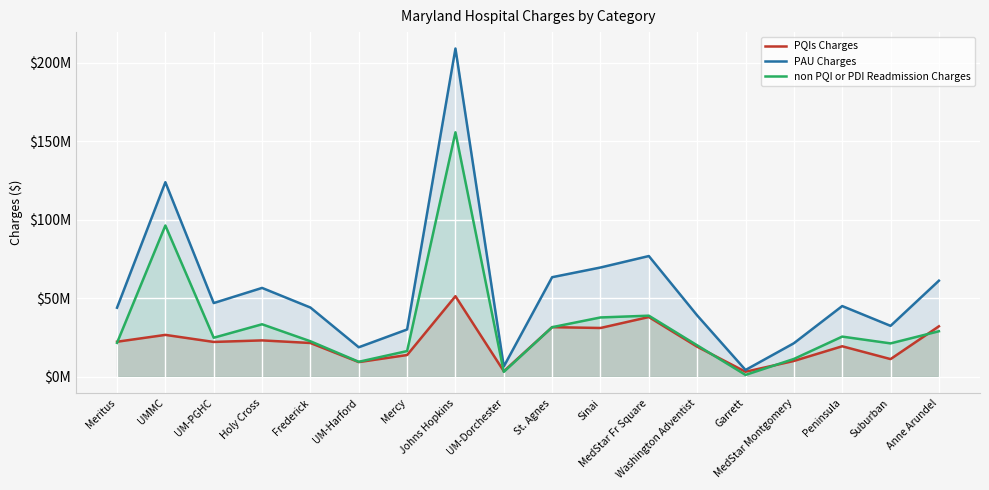

True or false: PAU Charges has more than 2 interior local peaks.

True